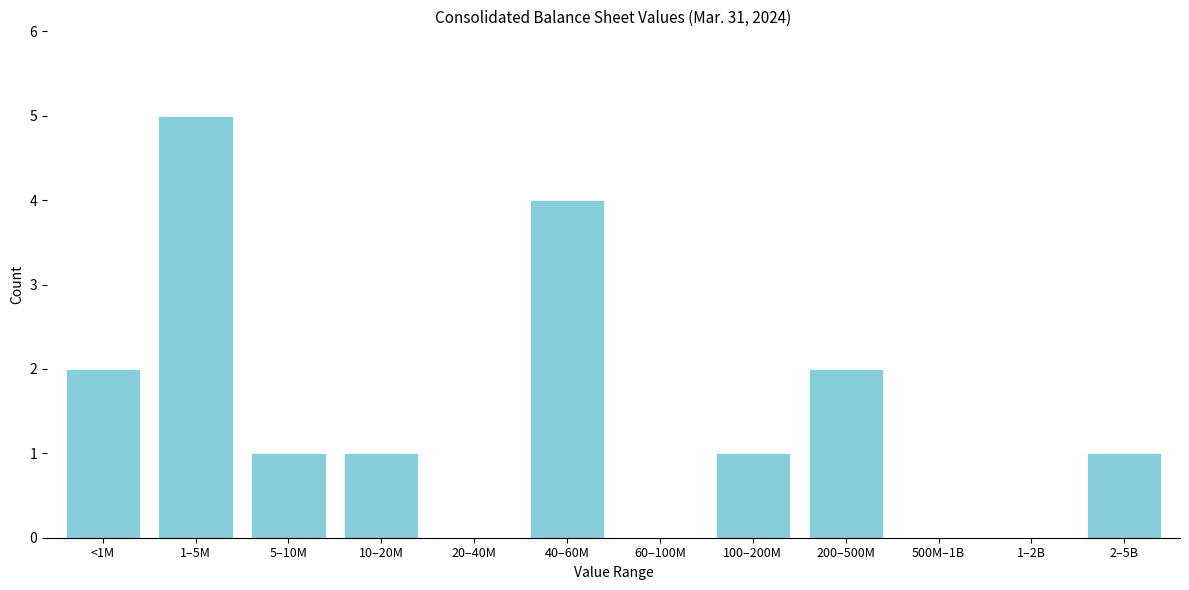

Reading left to right, what are all the values shown in this chart?

<1M=2	1–5M=5	5–10M=1	10–20M=1	20–40M=0	40–60M=4	60–100M=0	100–200M=1	200–500M=2	500M–1B=0	1–2B=0	2–5B=1